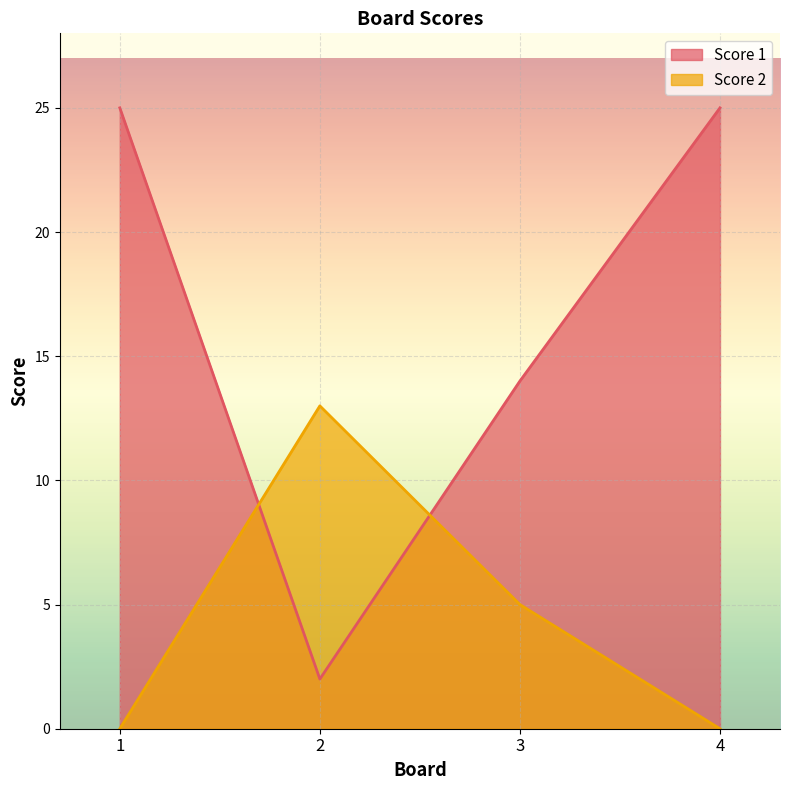

List the labels in order of Score 1 value, largest first.

1, 4, 3, 2